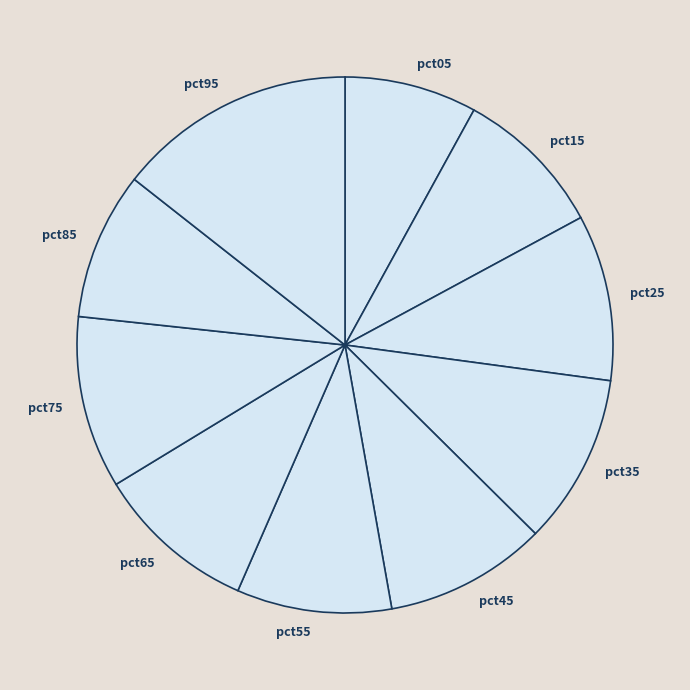

Which slice is the largest?

pct95